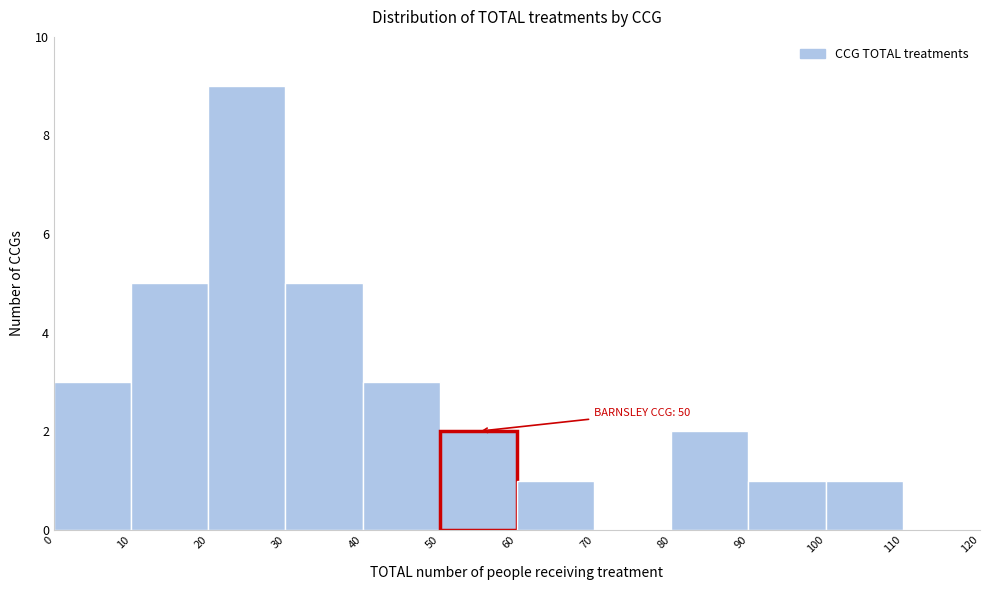

Which range on the x-axis has the tallest bar?

20 to 30